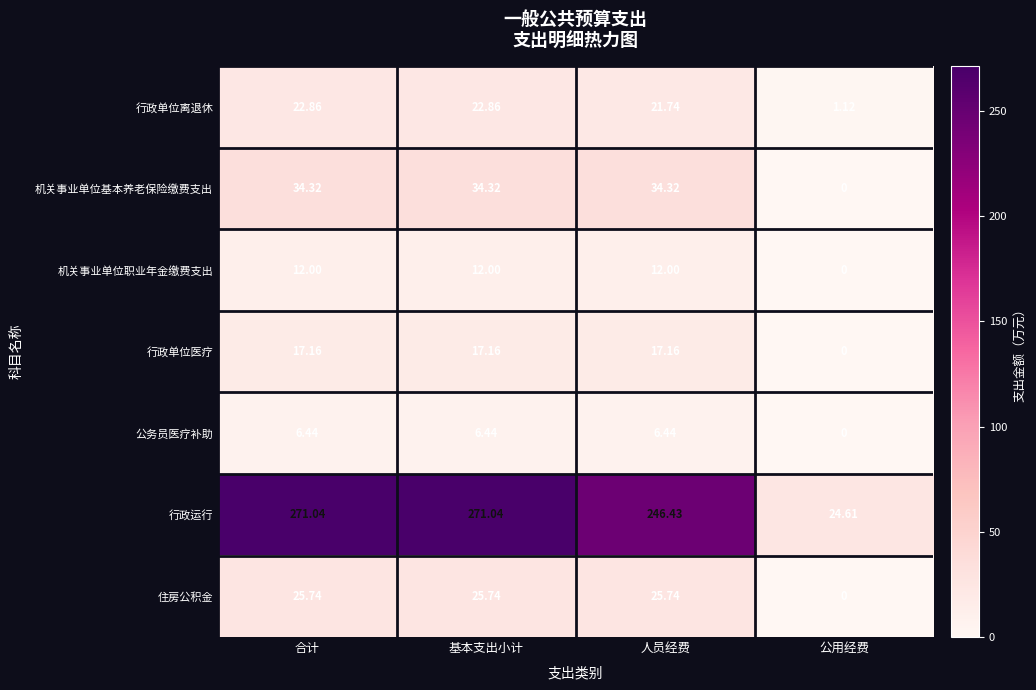

Where does the 公务员医疗补助 series first go above 6?

合计